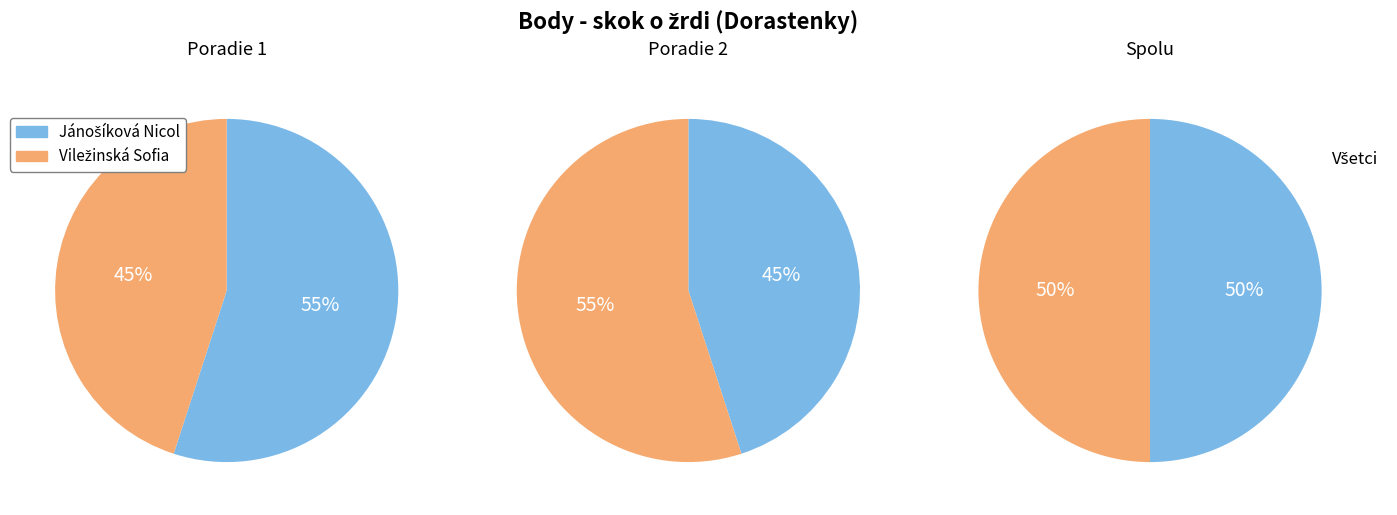

Is it true that Jánošíková Nicol is 45% of the pie?

True